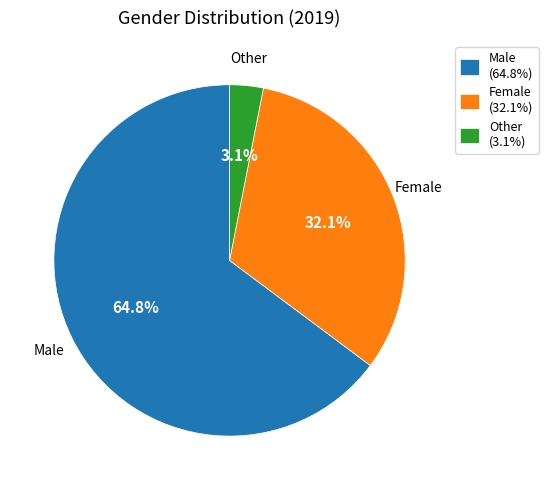

Which slice is the largest?

Male